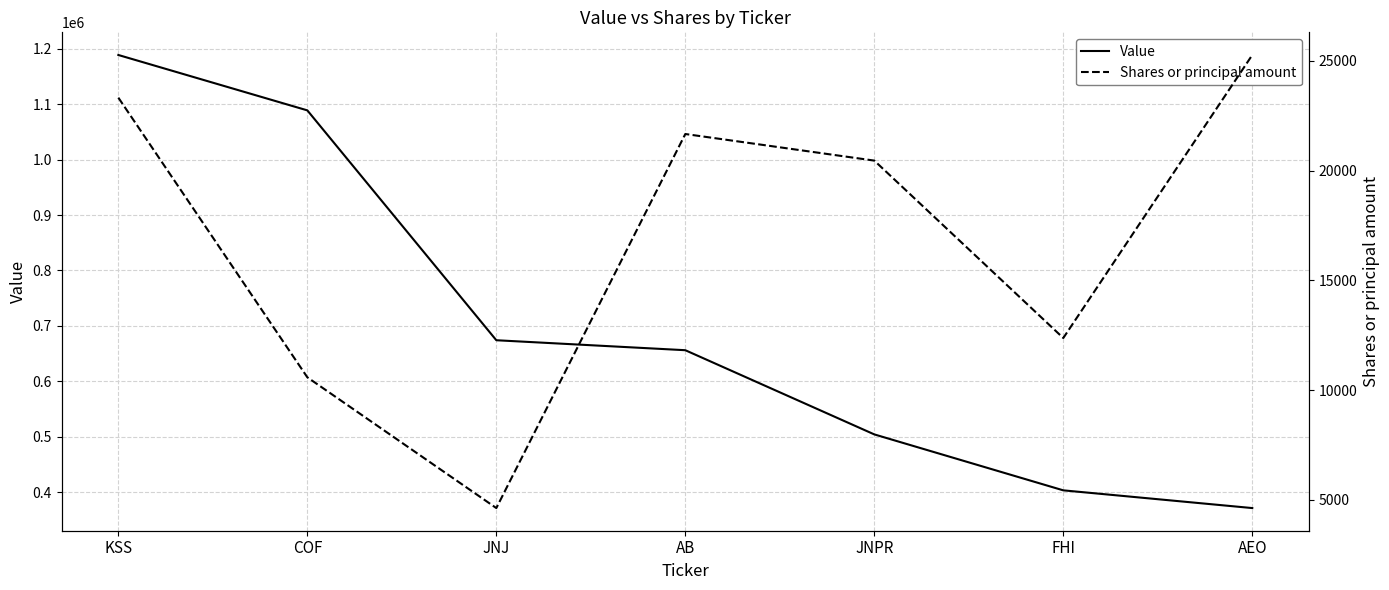

How many interior local peaks does the Shares or principal amount series have?

1